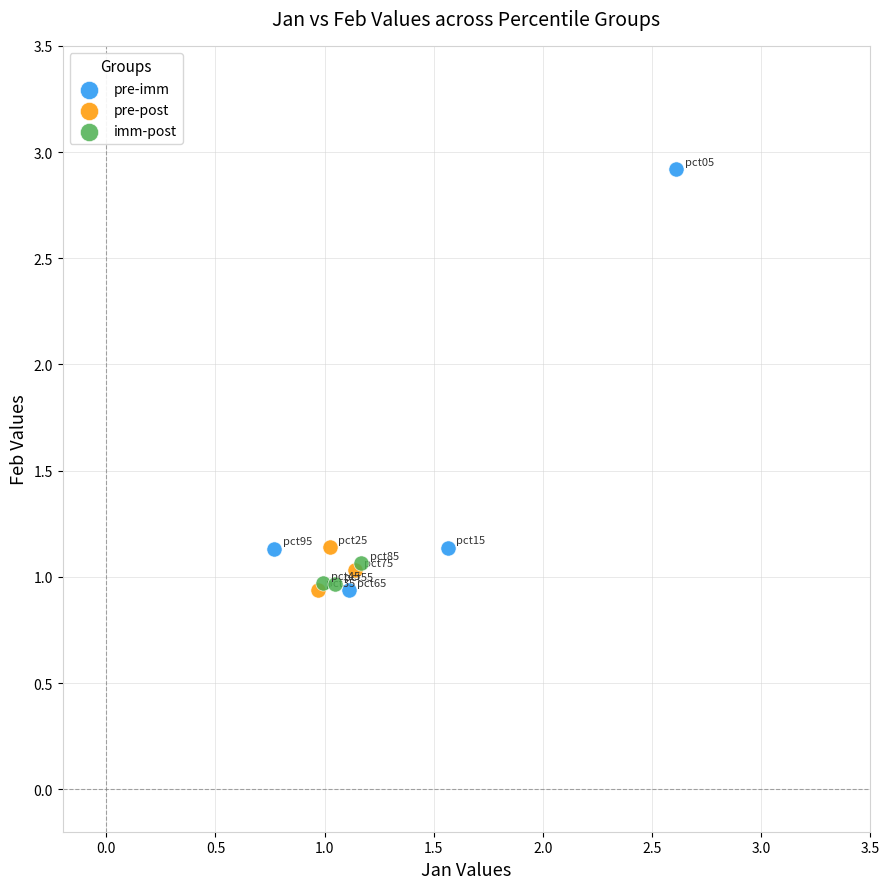

Which series has the widest spread of Y values?

pre-imm